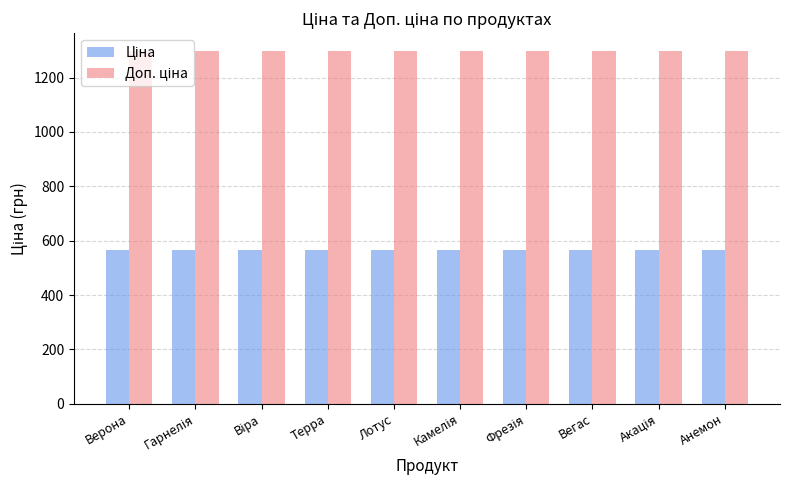

Count the number of data series in this chart.

2